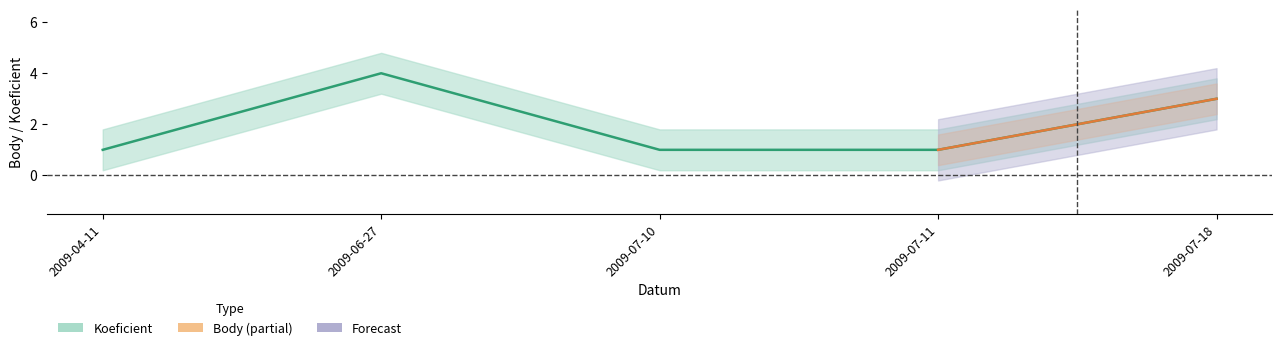

How many values are between 1 and 3?

4